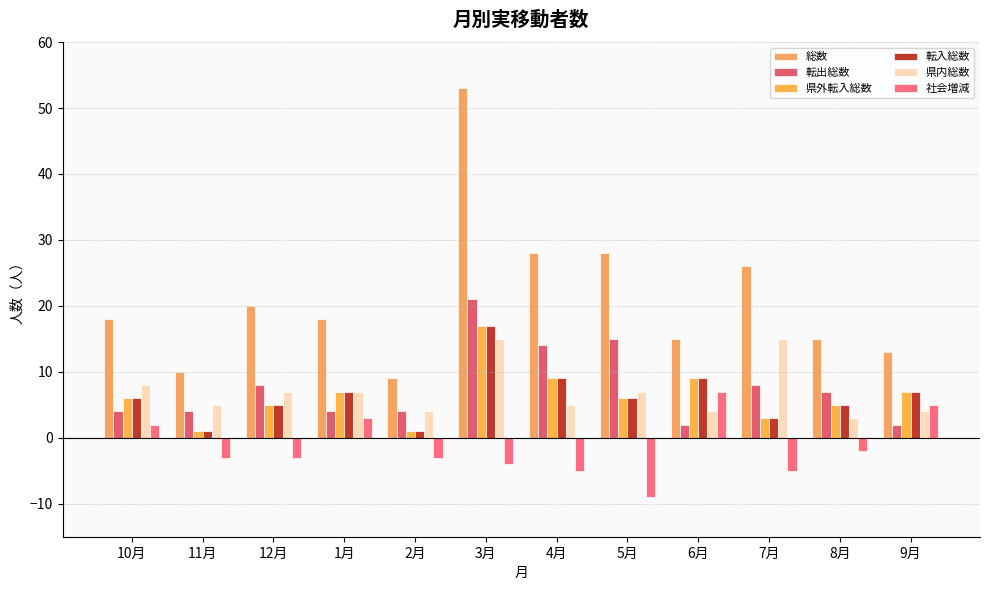

How many series are shown in this chart?

6